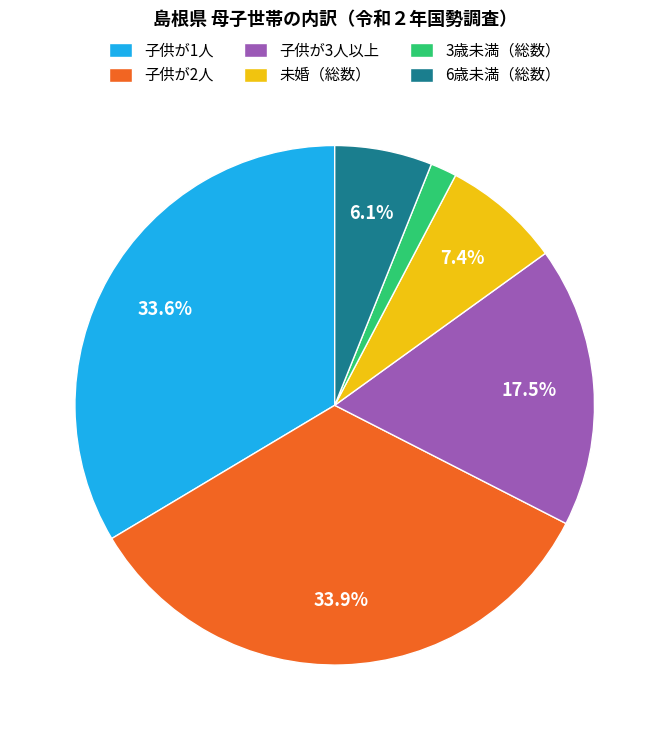

Between 3歳未満（総数） and 子供が1人, which is larger?

子供が1人